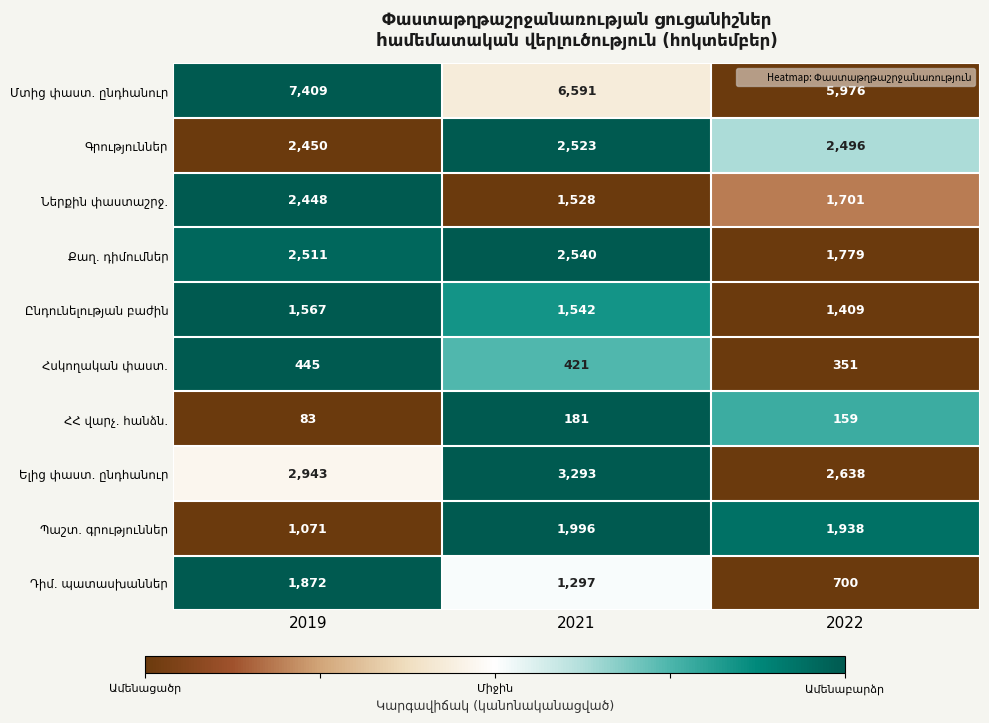

What is the difference between the highest and lowest values at 2021?

6410